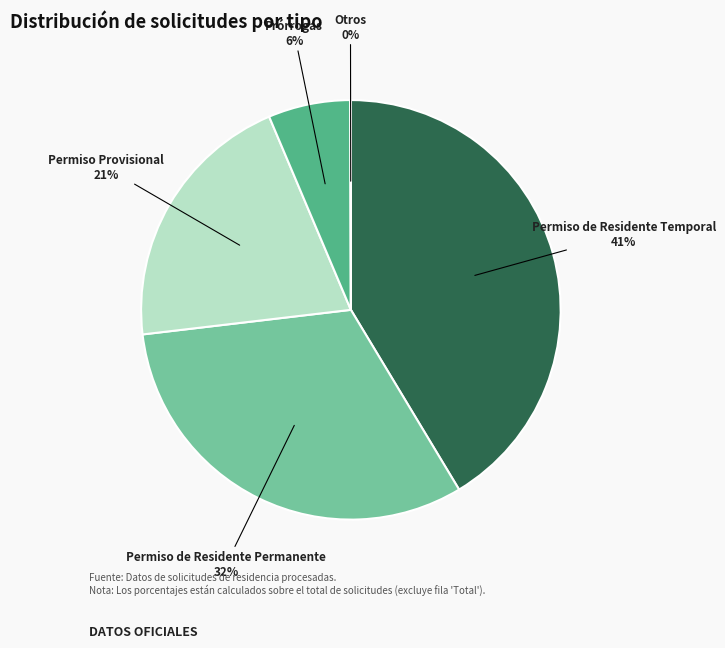

To the nearest percent, what is the average slice percentage?

20%